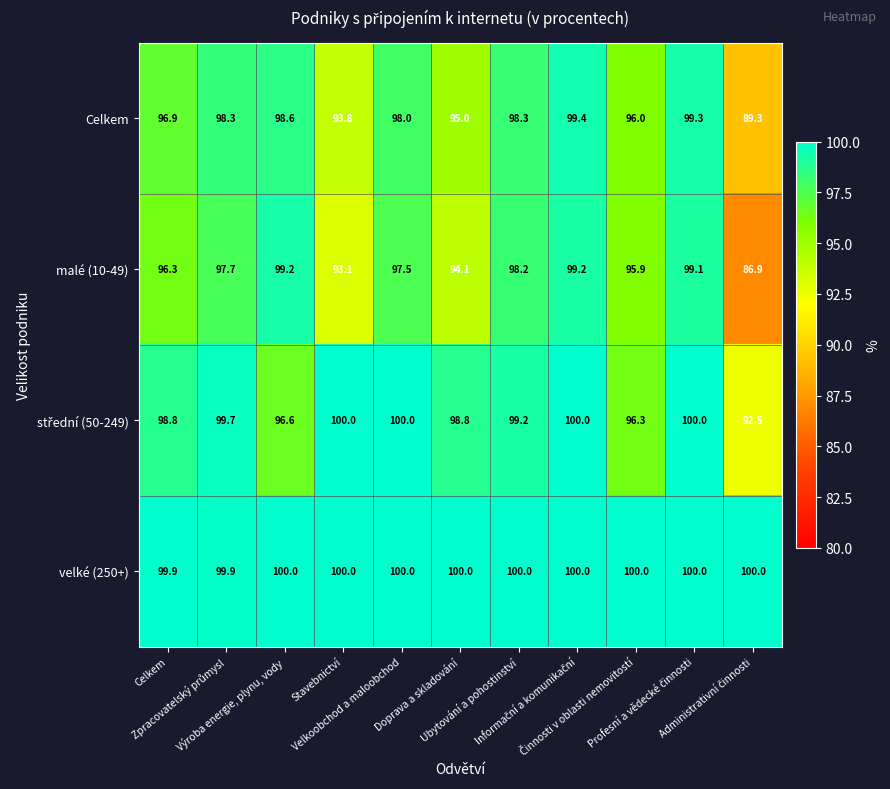

What is the minimum value shown in the chart?

86.9